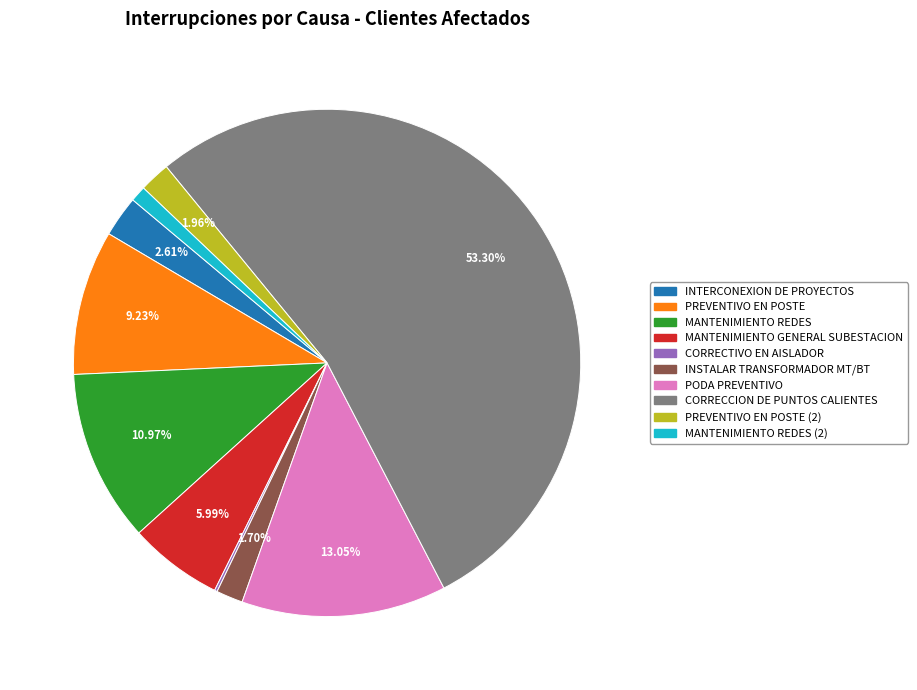

Approximately how many times larger is the value at PODA PREVENTIVO compared to MANTENIMIENTO REDES (2)?

13.1